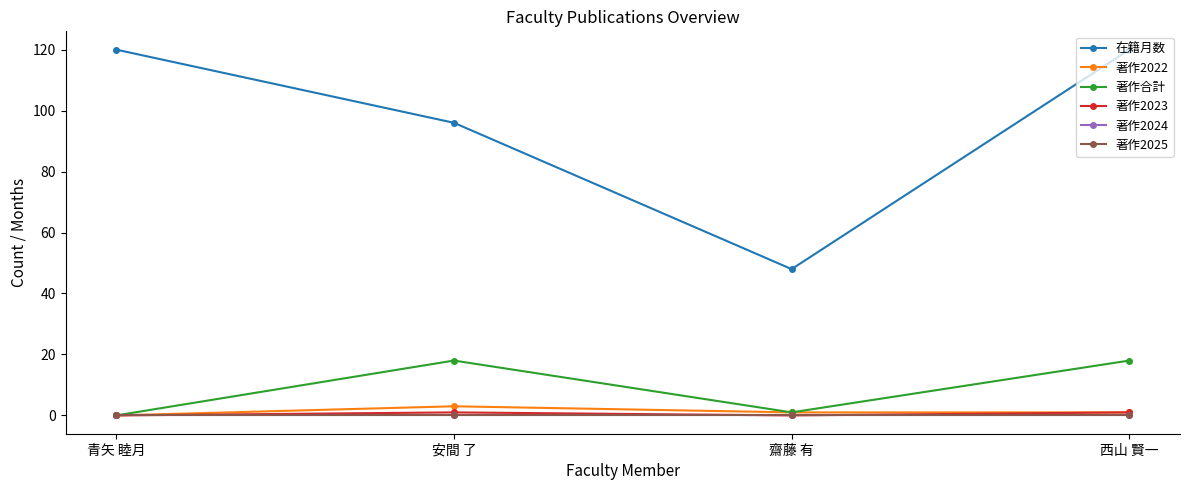

The value of 著作合計 at 齋藤 有 is 1. True or false?

True